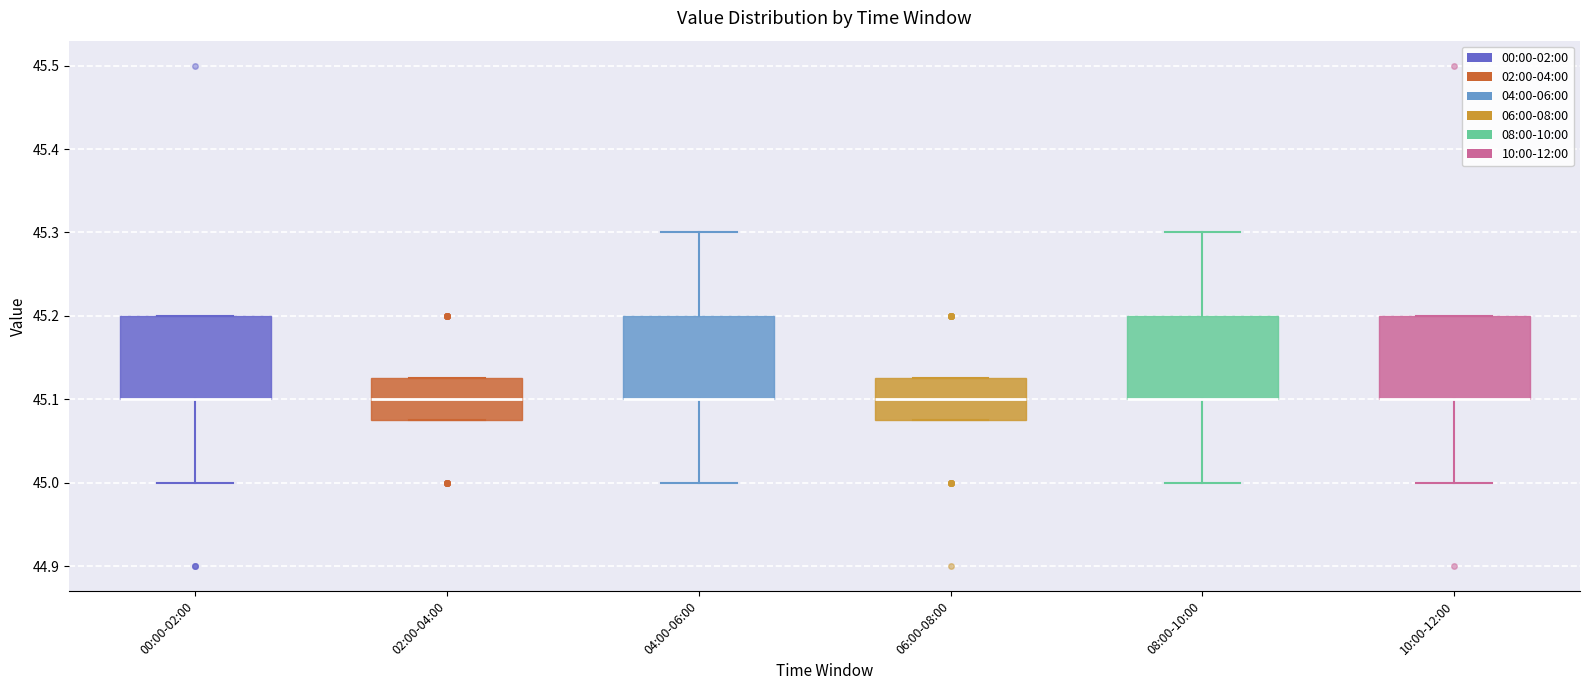

Where does the median line of the box for 02:00-04:00 sit on the y-axis? The values are not printed on the chart, so give them approximately, as read against the axis.

45.10